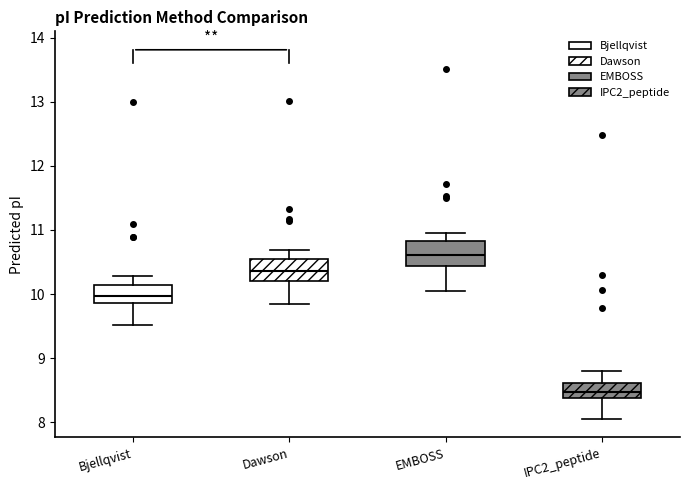

Reading left to right, read every box against the y-axis: the position of its median line, the range the box covers, and the ends of its whiskers. The values are not printed on the chart, so give them approximately, as read against the axis.

Bjellqvist: median 10.0, box 9.9 to 10.1, whiskers 9.5 to 10.3
Dawson: median 10.4, box 10.2 to 10.5, whiskers 9.8 to 10.7
EMBOSS: median 10.6, box 10.4 to 10.8, whiskers 10.0 to 11.0
IPC2_peptide: median 8.5, box 8.4 to 8.6, whiskers 8.1 to 8.8